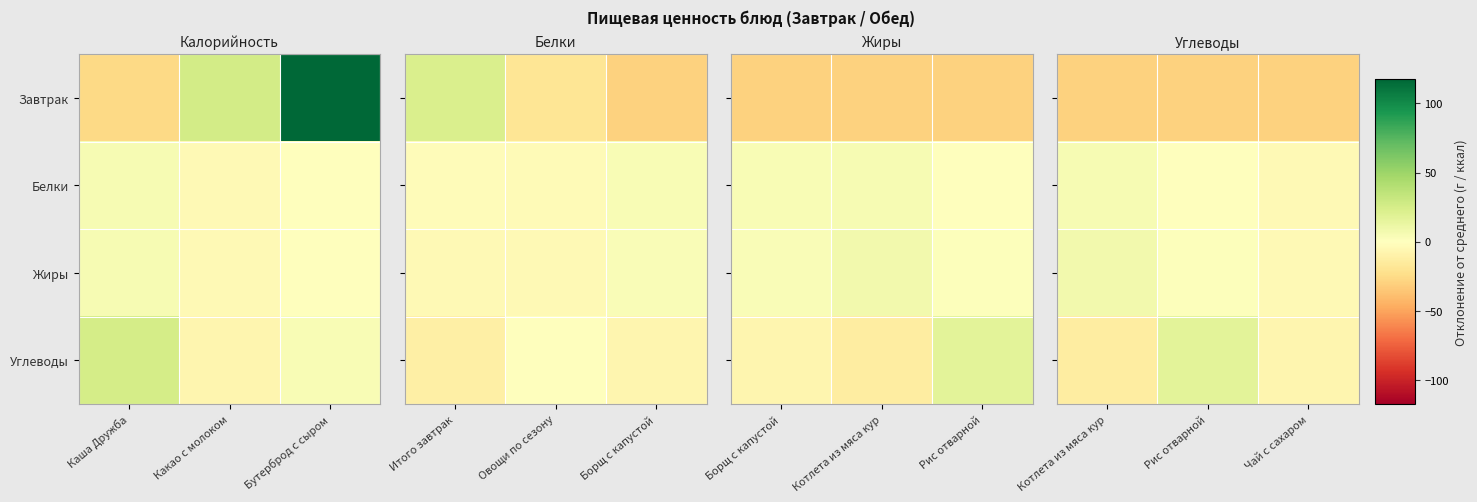

Is it true that Белки equals -0.1 at Рис отварной?

False